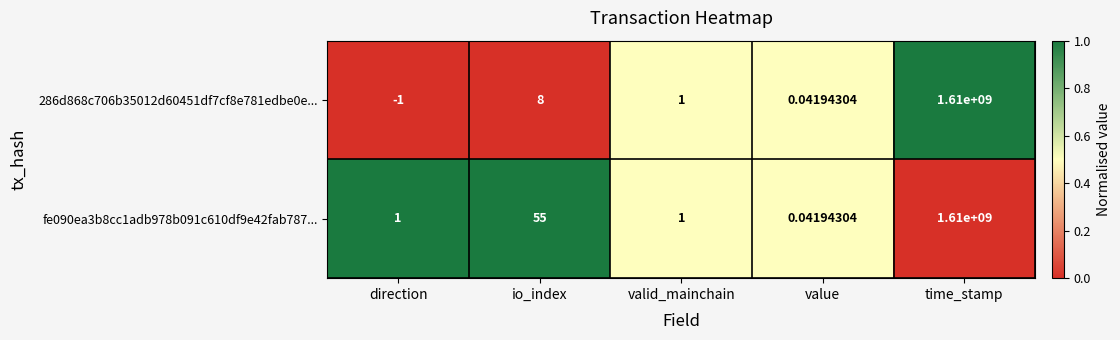

At which label is 286d868c706b35012d60451df7cf8e781edbe0e... closest to 804999999?

io_index